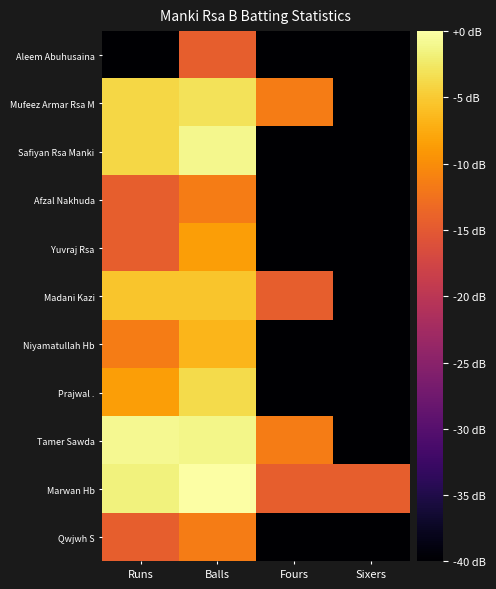

Which series has the largest total across all categories?

Marwan Hb